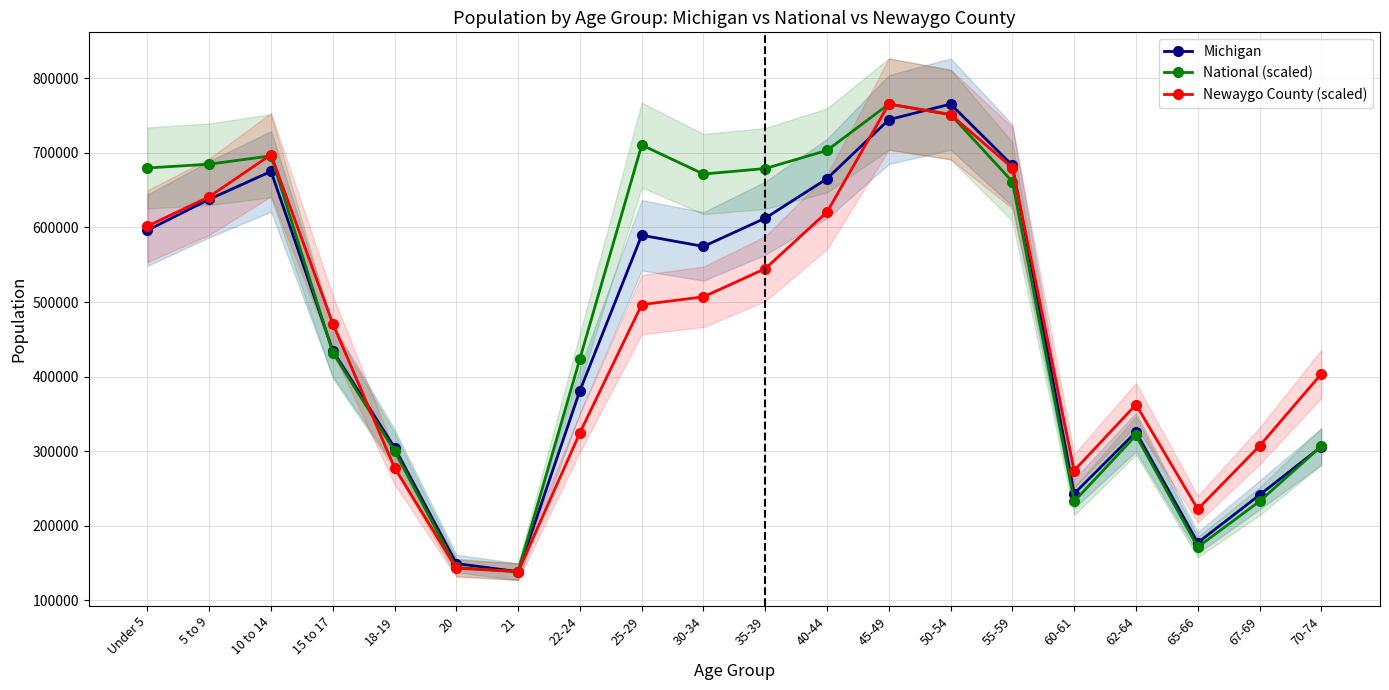

What are all the series names shown in the legend?

Michigan, National (scaled), Newaygo County (scaled)